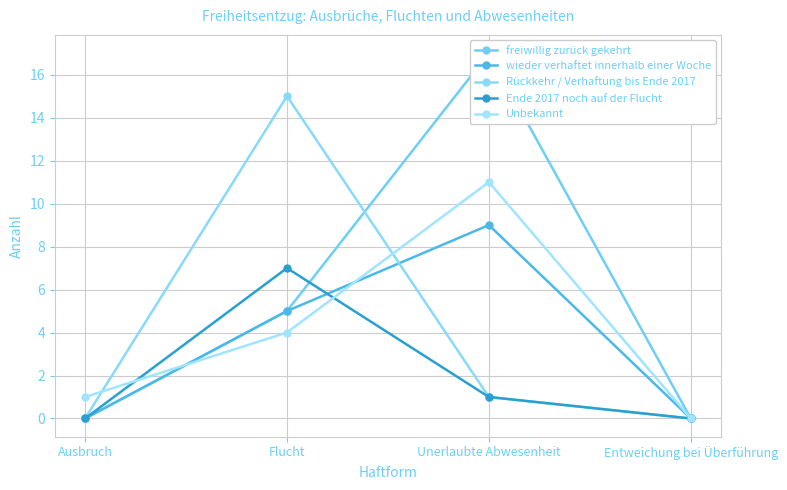

At which category does freiwillig zurück gekehrt reach its first local peak?

Unerlaubte Abwesenheit